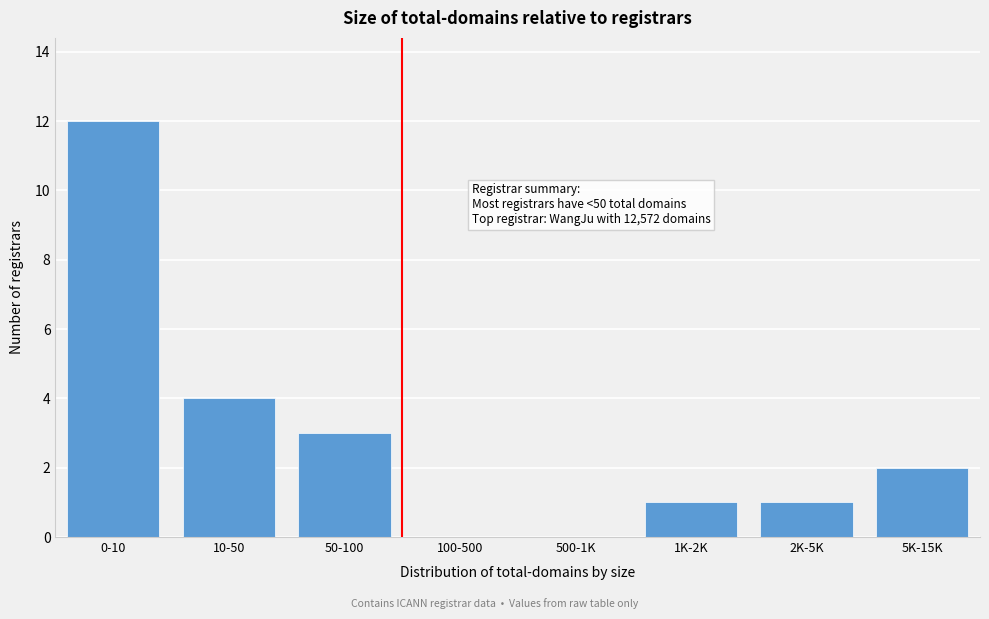

Reading left to right, list all the values displayed in this chart.

0-10=12	10-50=4	50-100=3	100-500=0	500-1K=0	1K-2K=1	2K-5K=1	5K-15K=2